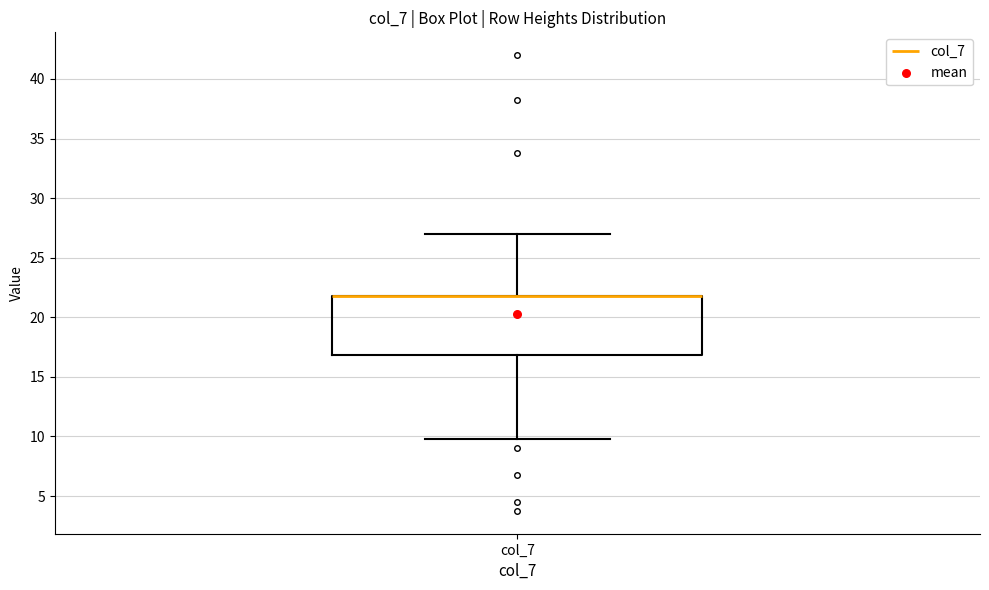

Read this box plot against the y-axis: the position of the median line, the range covered by the box, and the ends of both whiskers. The values are not printed on the chart, so give them approximately, as read against the axis.

median 22 (drawn on the box's upper edge), box 17 to 22, whiskers 10 to 27